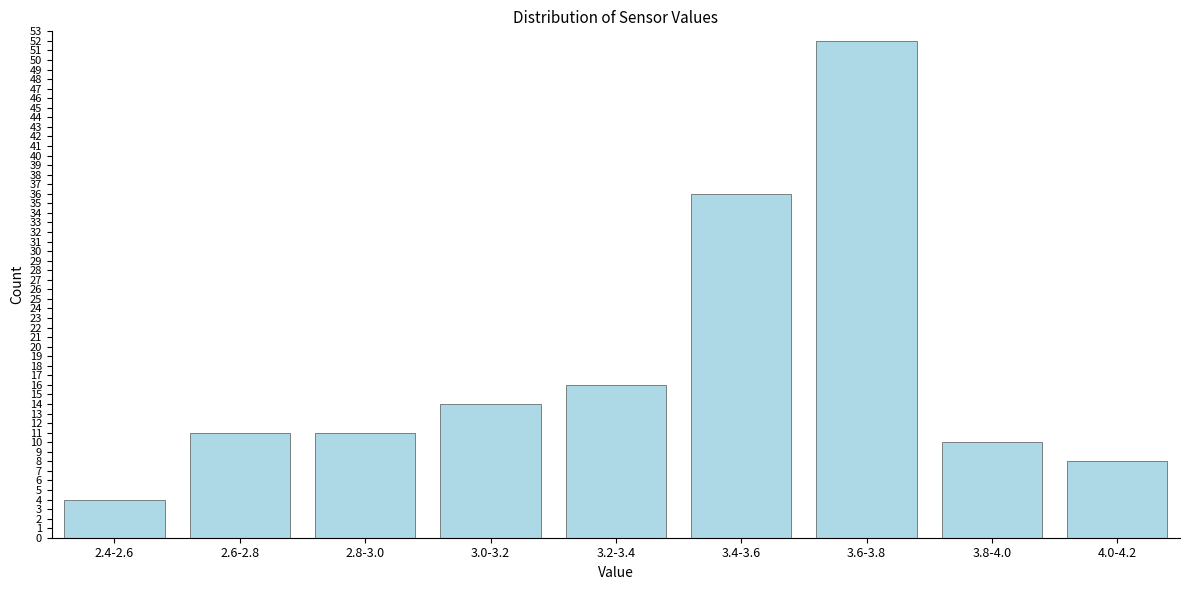

Reading right to left, extract all data points from this chart.

4.0-4.2=8	3.8-4.0=10	3.6-3.8=52	3.4-3.6=36	3.2-3.4=16	3.0-3.2=14	2.8-3.0=11	2.6-2.8=11	2.4-2.6=4